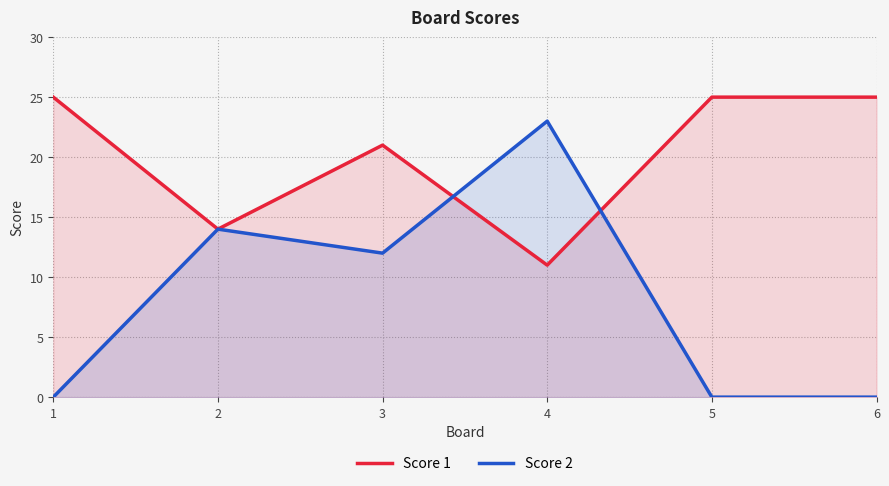

Is it true that Score 1 equals 10 at 6?

False